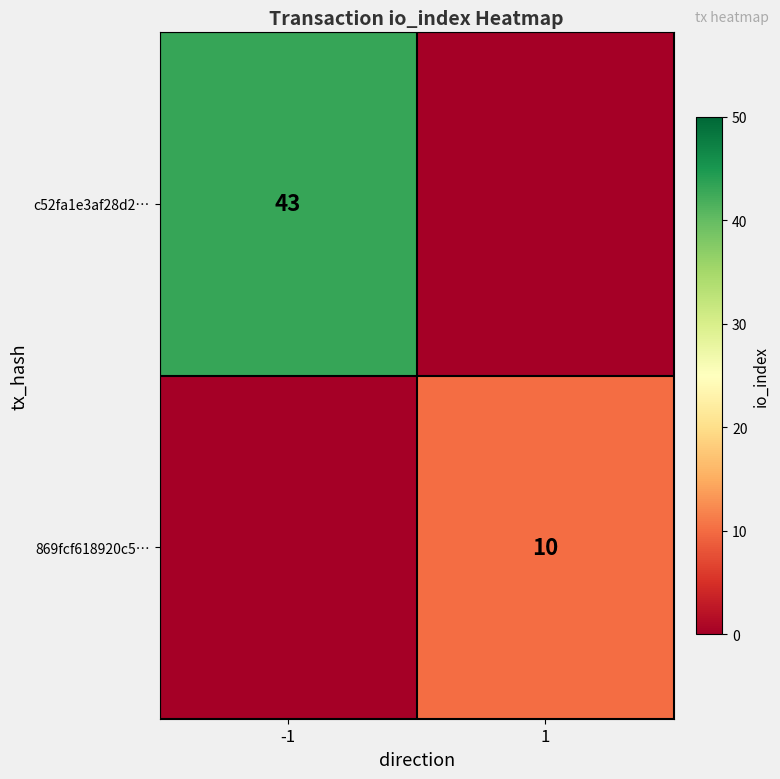

True or false: 869fcf618920c5… has a value of 10 at 1.

True